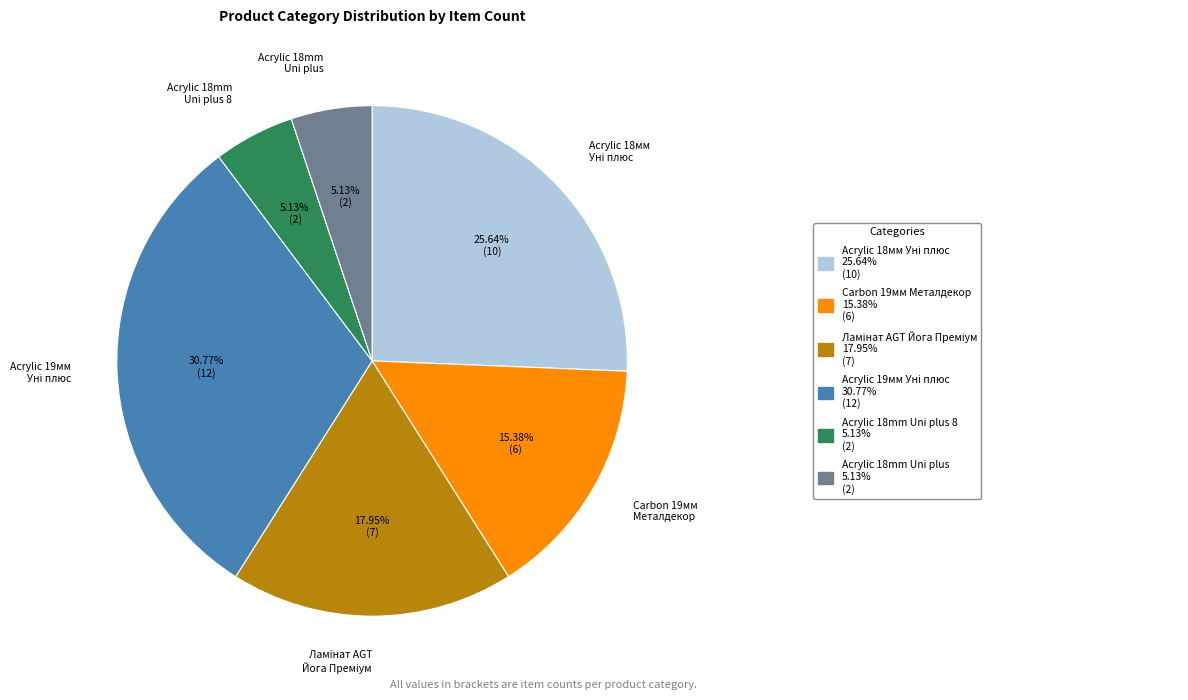

To the nearest percent, what is the difference between the largest and smallest slice percentages?

26%